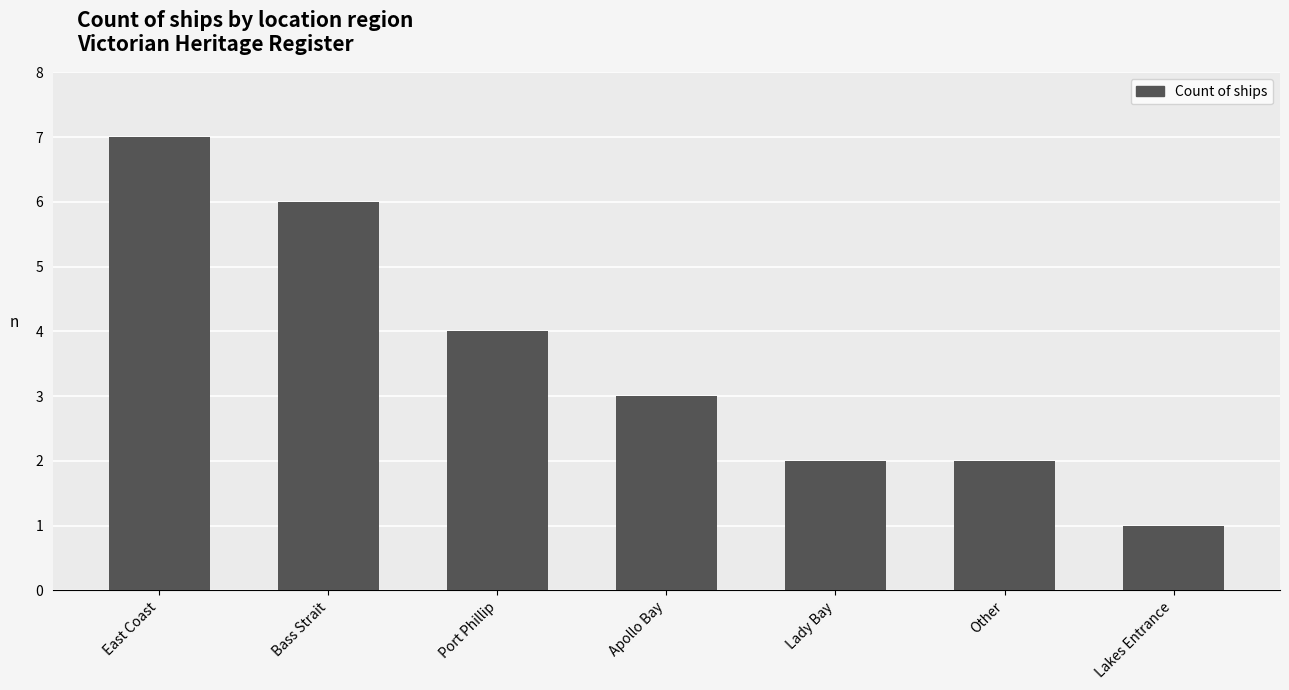

At which label does the data first exceed 3?

East Coast